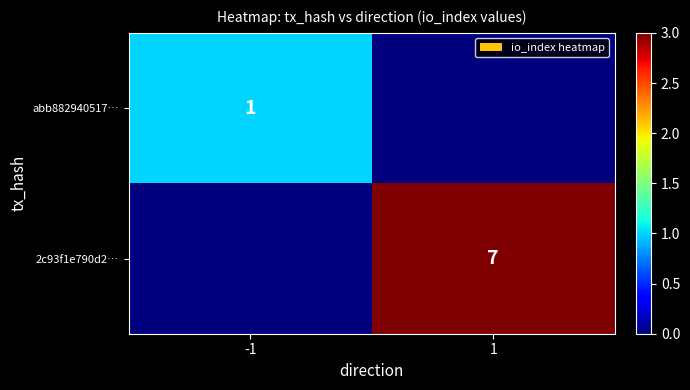

The value of 2c93f1e790d2… at 1 is 11. True or false?

False